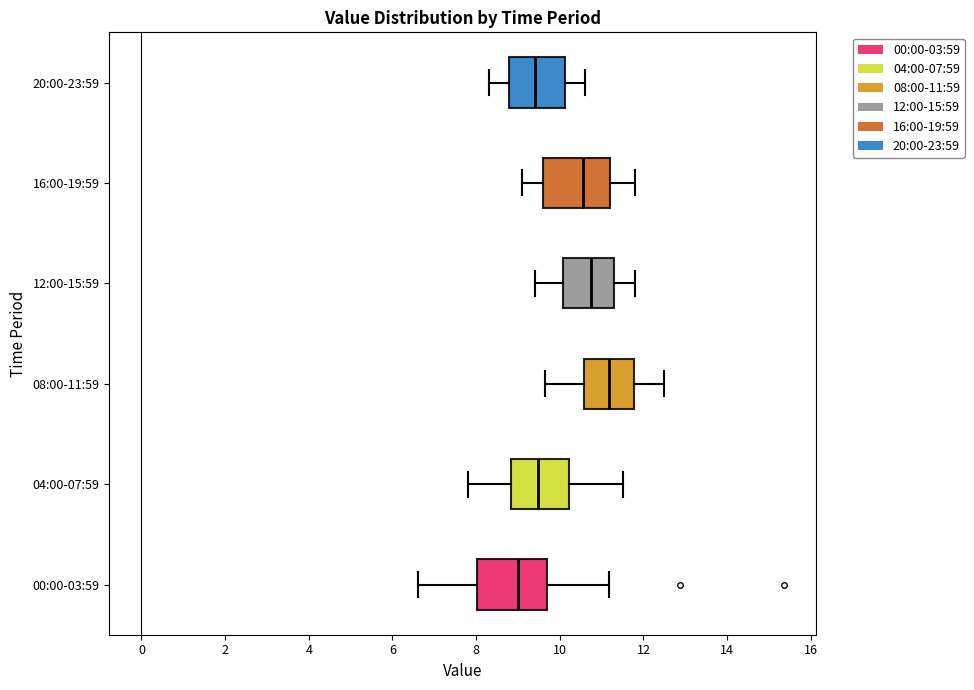

Which box has the furthest to the left median line?

00:00-03:59